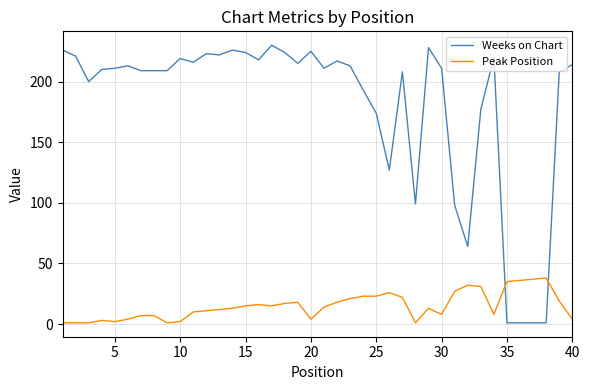

After their last crossing, which series has the higher values: Weeks on Chart or Peak Position?

Weeks on Chart